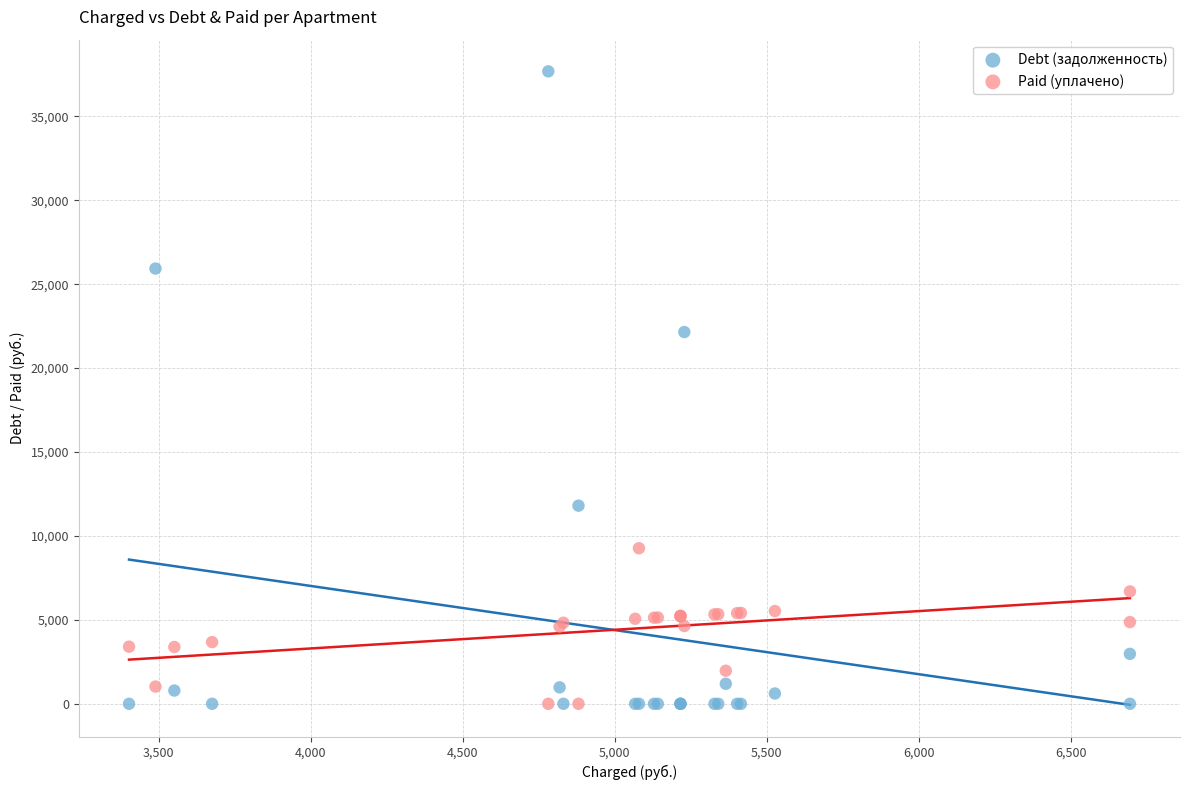

Across all series, what Y value is closest to 18841?

22148.8